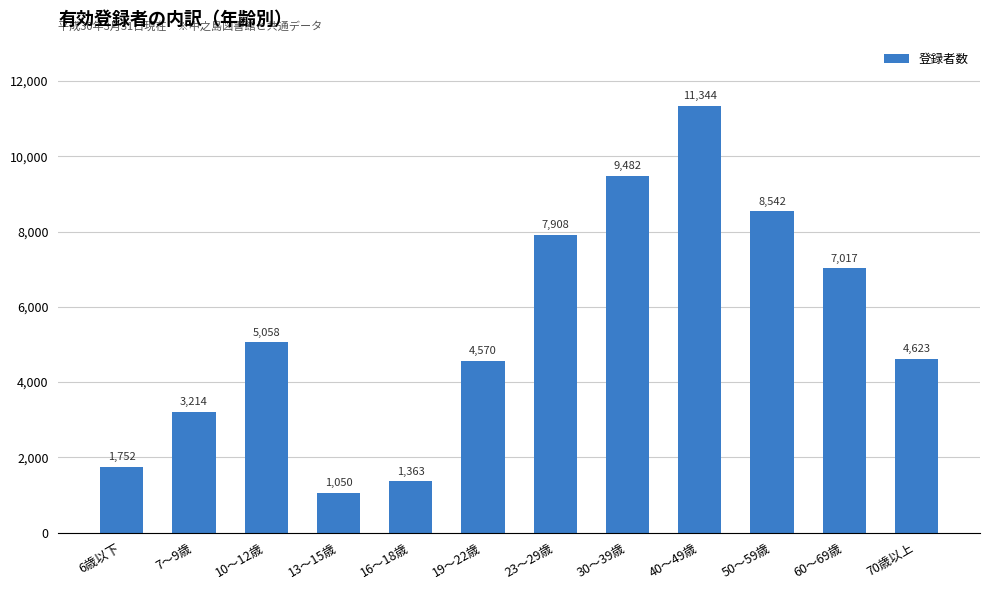

True or false: the data shows 4570 at 19～22歳.

True